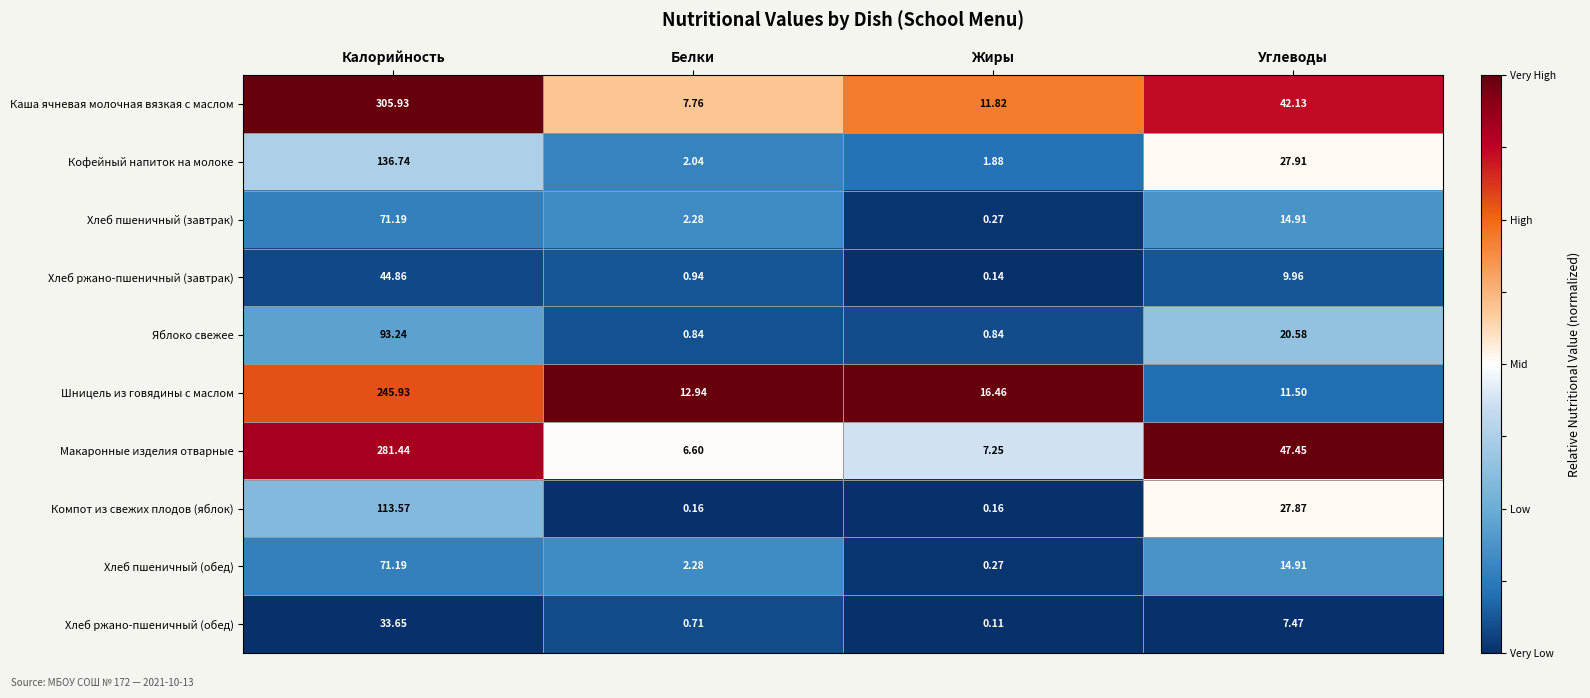

Which series changed the most between Белки and Углеводы?

Макаронные изделия отварные